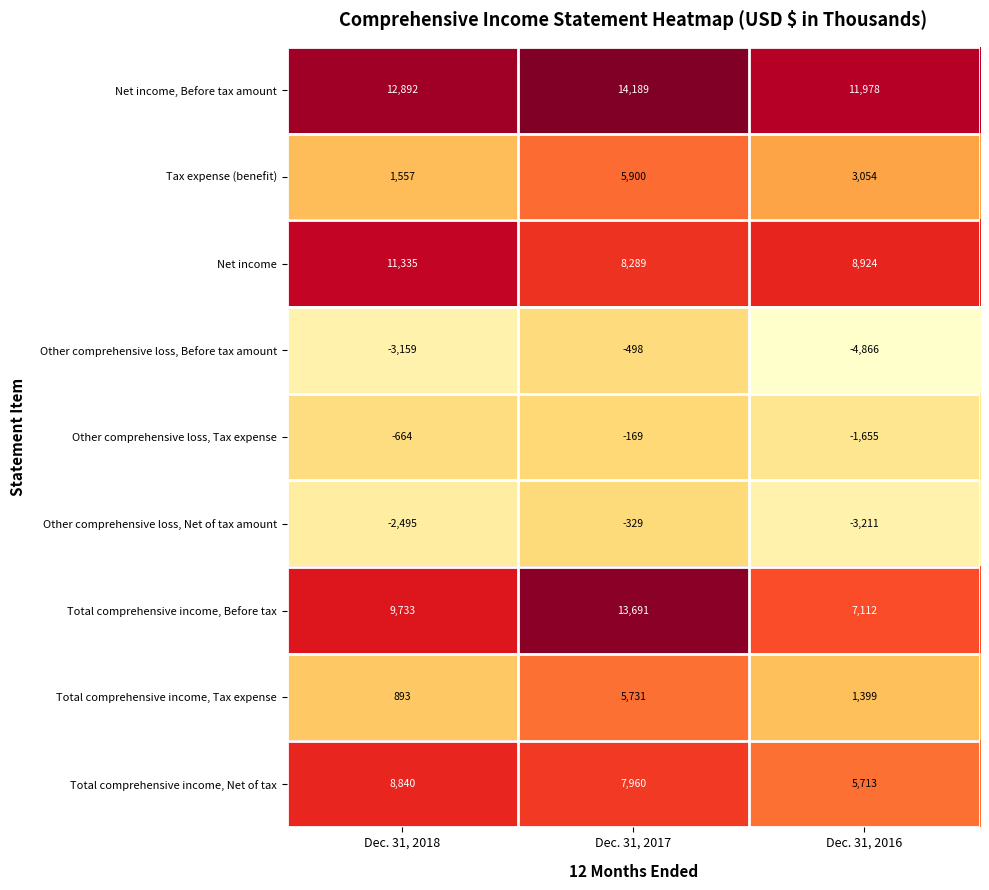

At Dec. 31, 2018, list the series in order from largest to smallest.

Net income, Before tax amount, Net income, Total comprehensive income, Before tax, Total comprehensive income, Net of tax, Tax expense (benefit), Total comprehensive income, Tax expense, Other comprehensive loss, Tax expense, Other comprehensive loss, Net of tax amount, Other comprehensive loss, Before tax amount